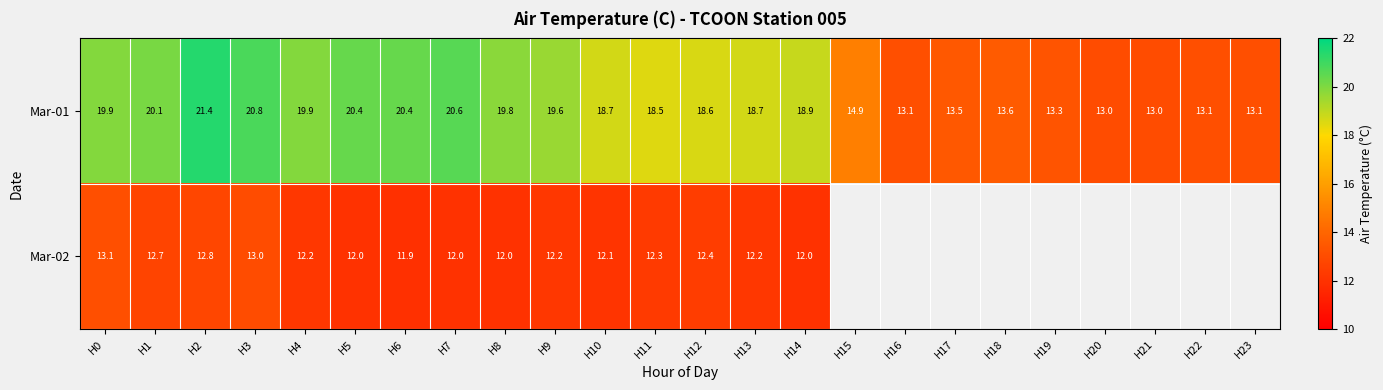

What is the difference between the maximum and minimum values in the Mar-01 series?

8.4